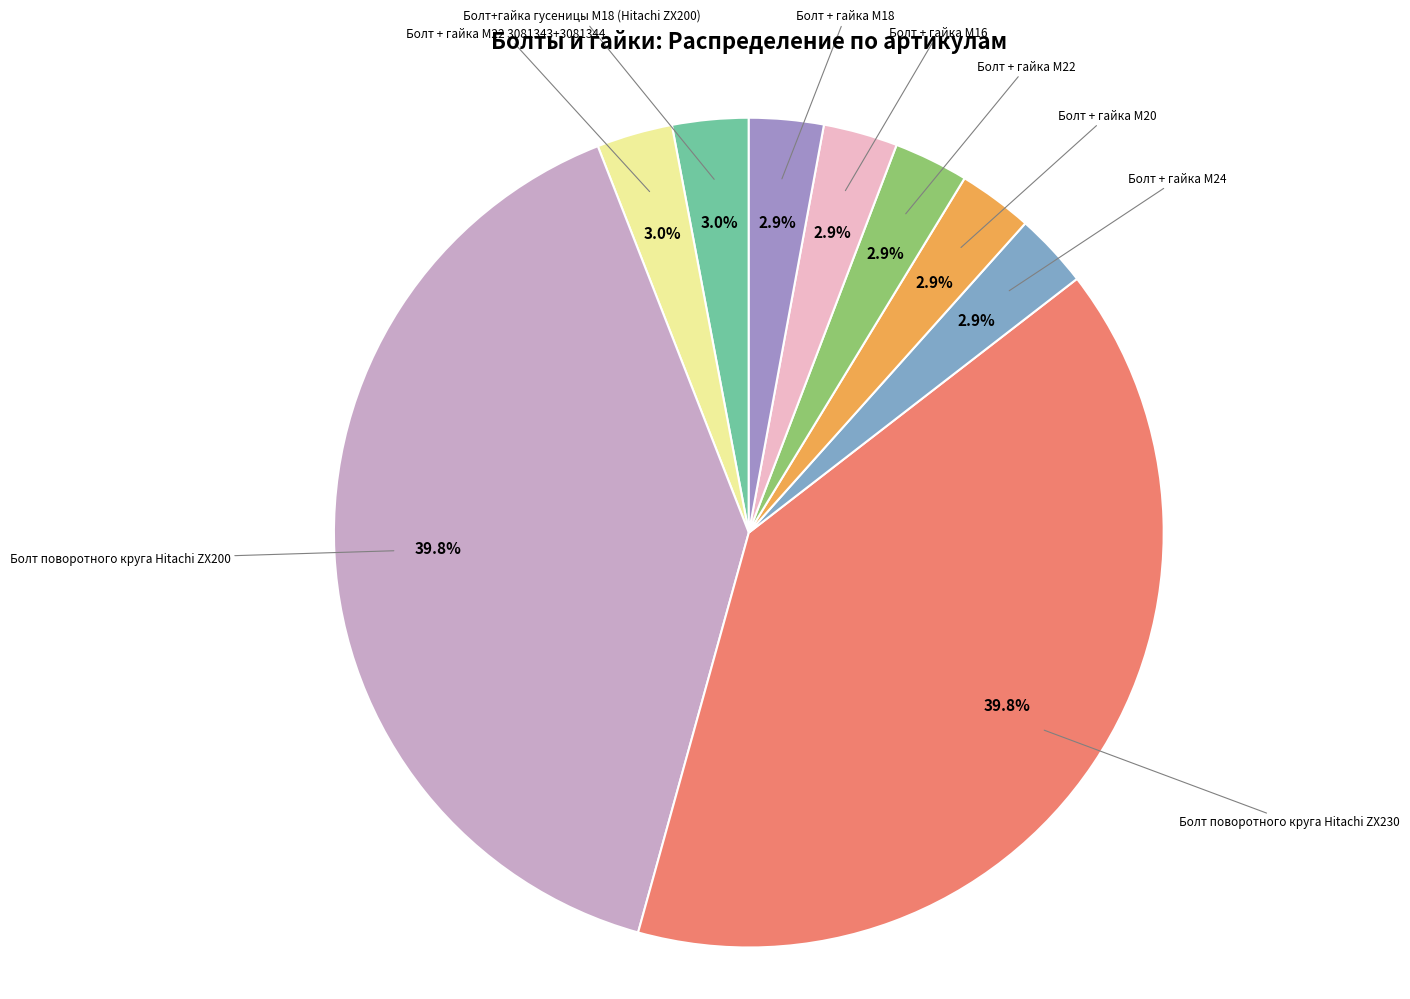

What is the ratio of the value at Болт+гайка гусеницы М18 (Hitachi ZX200) to the value at Болт + гайка M22?

1.0